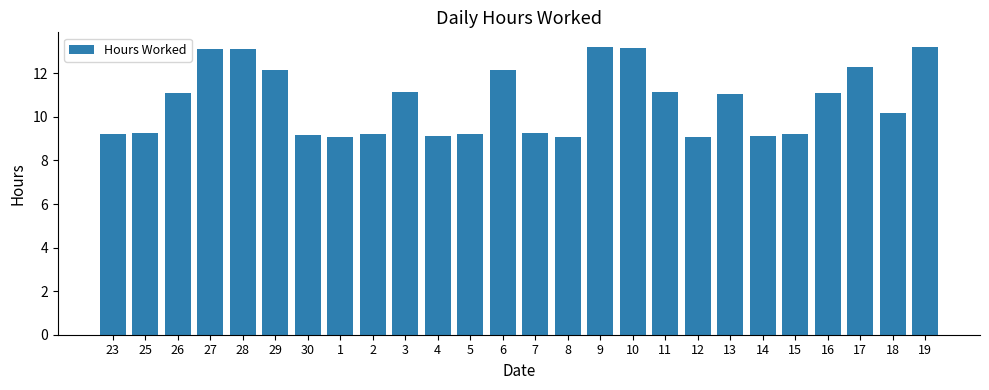

What is the difference between the maximum and minimum values?

4.2